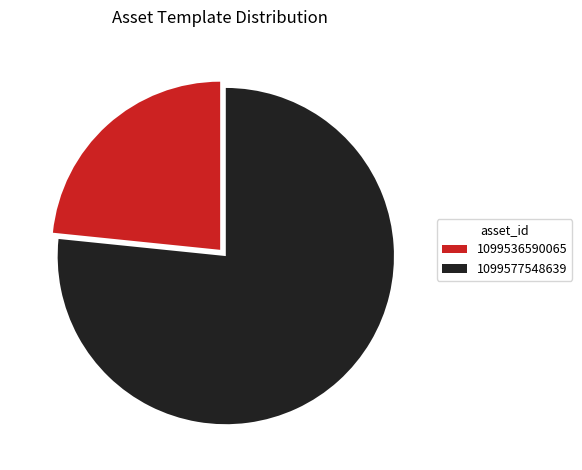

How many segments does this pie chart have?

2